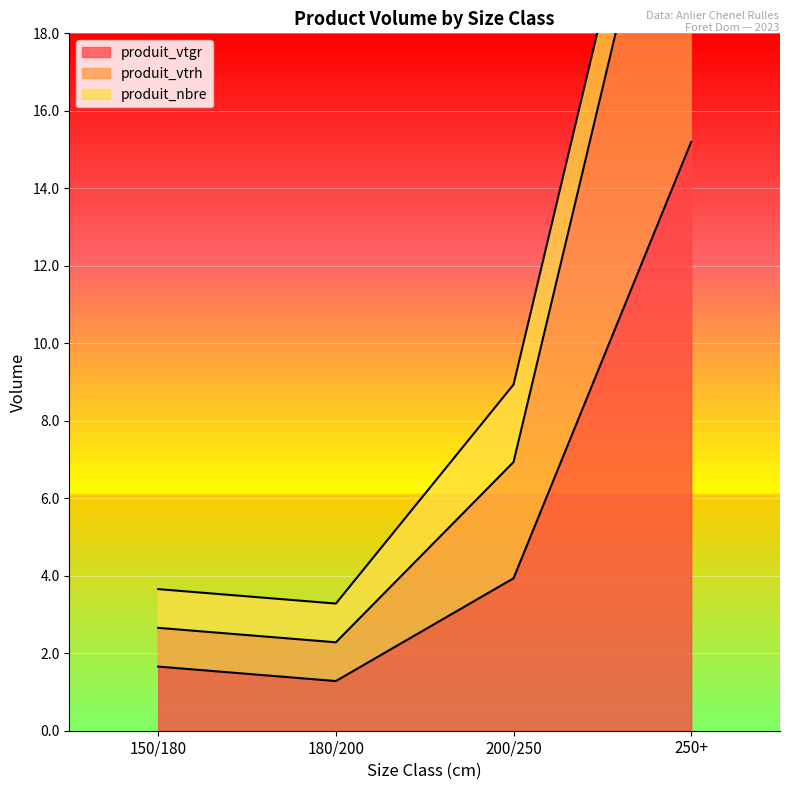

True or false: produit_vtrh and produit_vtgr cross at least once.

False